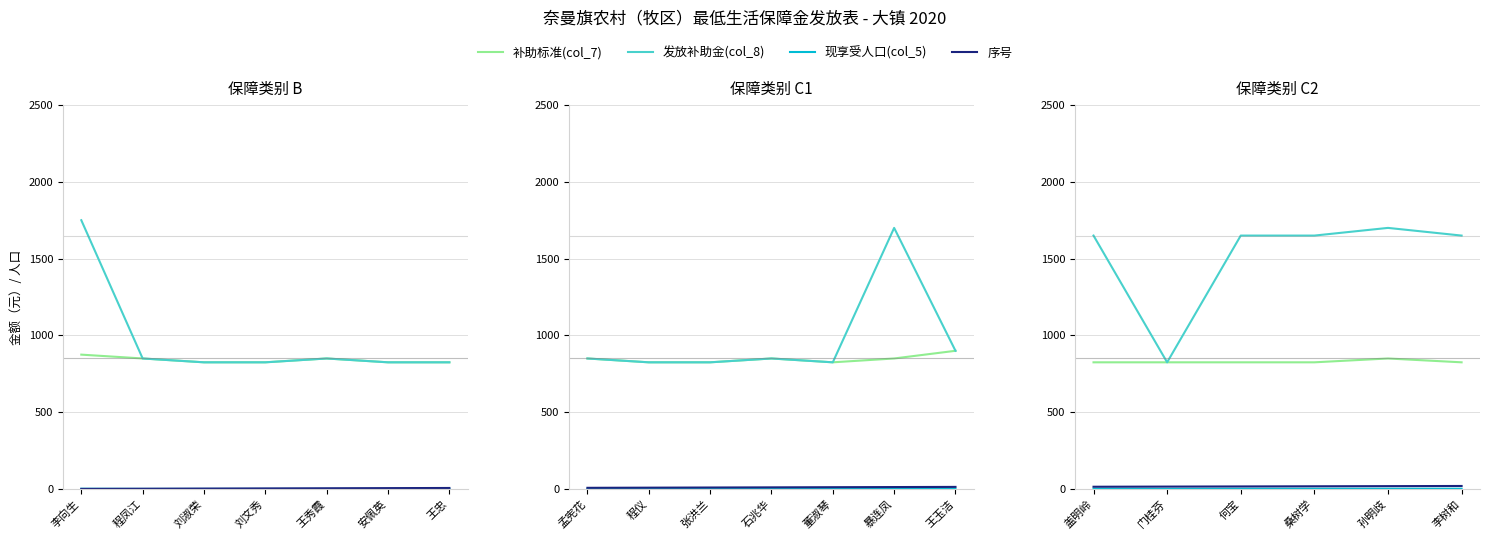

True or false: 发放补助金(col_8) and 现享受人口(col_5) intersect in this chart.

False